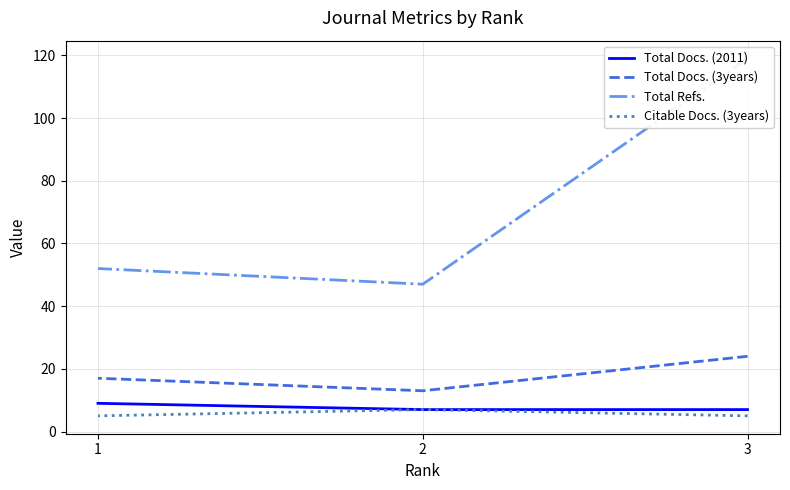

Which category has the highest value in the Citable Docs. (3years) series?

2